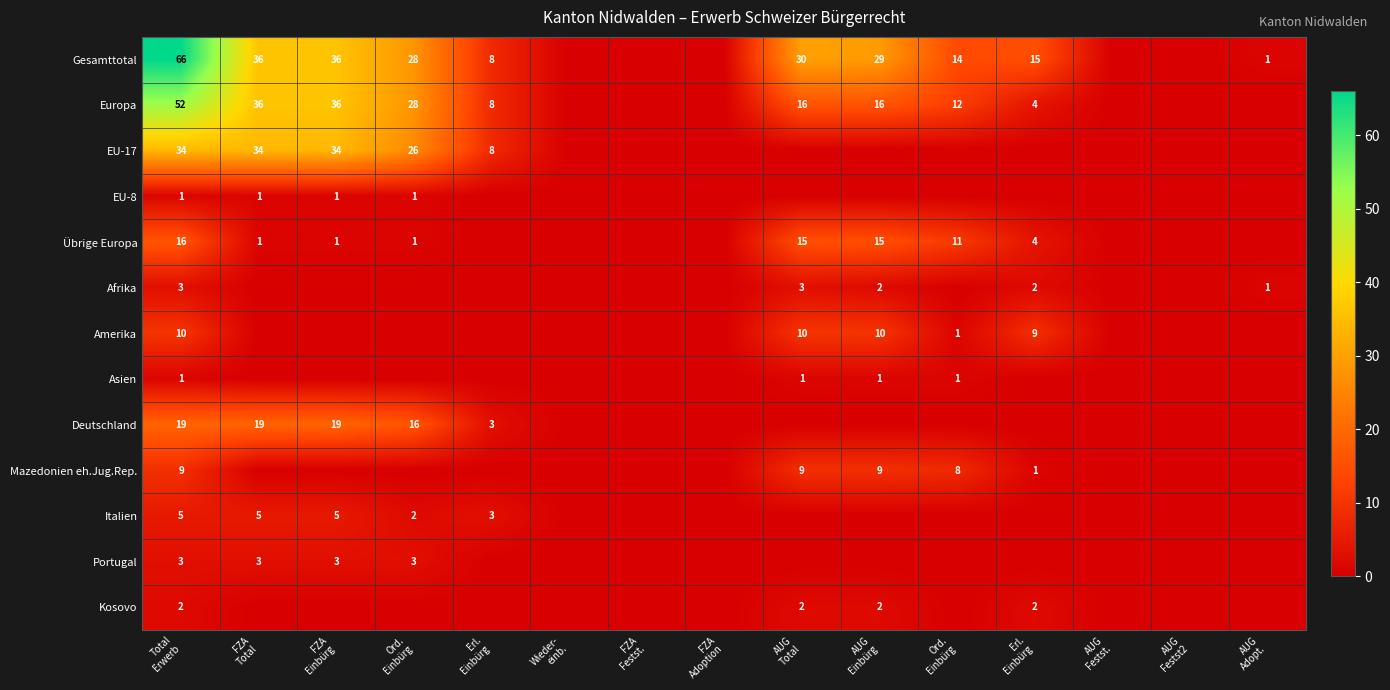

What is the spread (max minus min) of values at AUG
Adopt.?

1